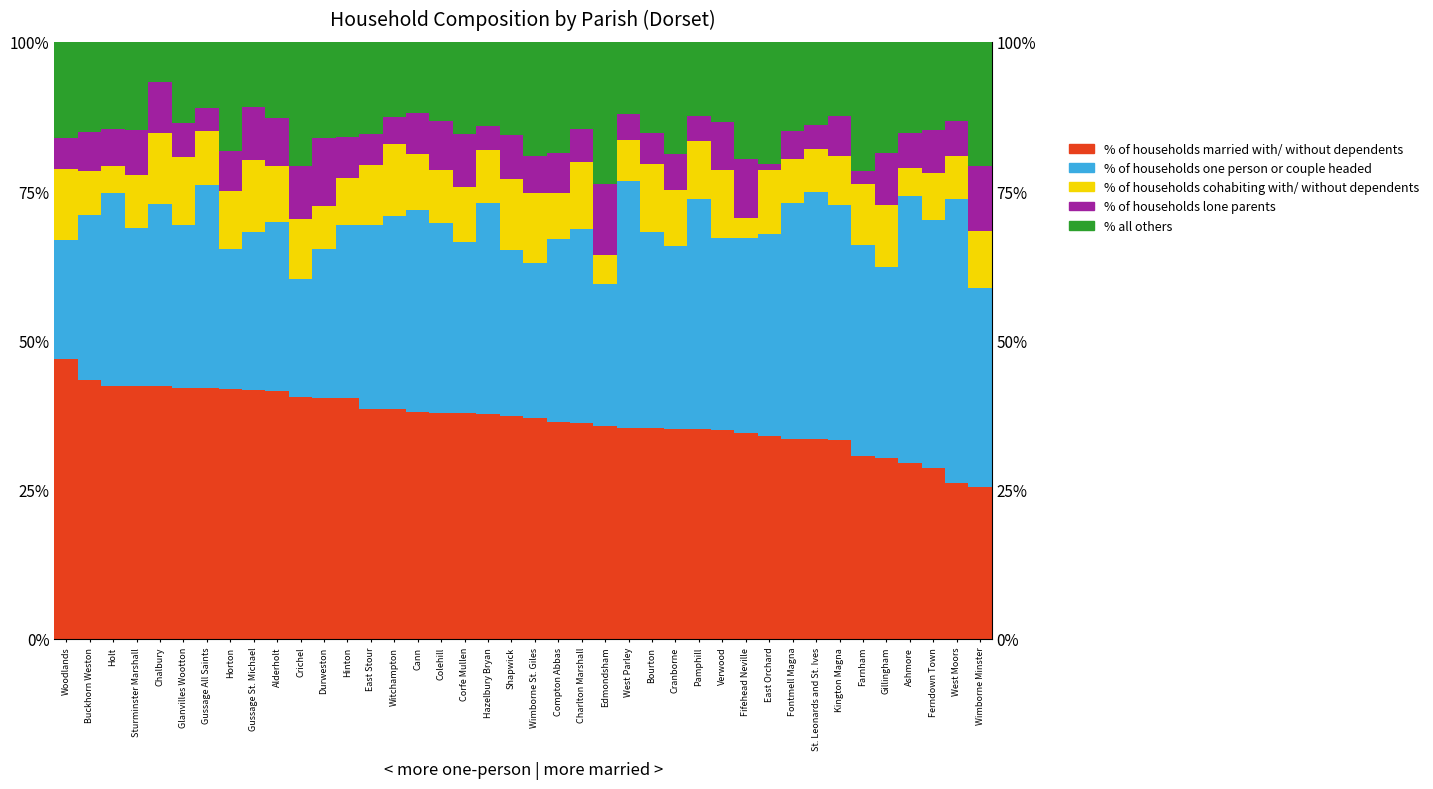

Reading left to right, what are all the values shown in this chart?

% of households married with/ without dependents: Woodlands=46.9	Buckhorn Weston=43.4	Holt=42.4	Sturminster Marshall=42.4	Chalbury=42.4	Glanvilles Wootton=42.1	Gussage All Saints=42.0	Horton=41.8	Gussage St. Michael=41.8	Alderholt=41.6	Crichel=40.5	Durweston=40.4	Hinton=40.3	East Stour=38.6	Witchampton=38.5	Cann=38.0	Colehill=37.9	Corfe Mullen=37.8	Hazelbury Bryan=37.6	Shapwick=37.4	Wimborne St. Giles=37.0	Compton Abbas=36.3	Charlton Marshall=36.2	Edmondsham=35.7	West Parley=35.4	Bourton=35.3	Cranborne=35.2	Pamphill=35.1	Verwood=35.0	Fifehead Neville=34.4	East Orchard=33.9	Fontmell Magna=33.6	St. Leonards and St. Ives=33.5	Kington Magna=33.3	Farnham=30.7	Gillingham=30.4	Ashmore=29.4	Ferndown Town=28.7	West Moors=26.1	Wimborne Minster=25.5
% of households one person or couple headed: Woodlands=19.9	Buckhorn Weston=27.6	Holt=32.2	Sturminster Marshall=26.5	Chalbury=30.5	Glanvilles Wootton=27.3	Gussage All Saints=34.0	Horton=23.6	Gussage St. Michael=26.4	Alderholt=28.2	Crichel=19.8	Durweston=25.0	Hinton=29.0	East Stour=30.7	Witchampton=32.4	Cann=33.8	Colehill=31.9	Corfe Mullen=28.7	Hazelbury Bryan=35.3	Shapwick=27.7	Wimborne St. Giles=26.0	Compton Abbas=30.8	Charlton Marshall=32.4	Edmondsham=23.8	West Parley=41.4	Bourton=32.8	Cranborne=30.5	Pamphill=38.5	Verwood=32.2	Fifehead Neville=32.8	East Orchard=33.9	Fontmell Magna=39.4	St. Leonards and St. Ives=41.3	Kington Magna=39.3	Farnham=35.2	Gillingham=32.0	Ashmore=44.7	Ferndown Town=41.4	West Moors=47.5	Wimborne Minster=33.3
% of households cohabiting with/ without dependents: Woodlands=11.8	Buckhorn Weston=7.2	Holt=4.6	Sturminster Marshall=8.9	Chalbury=11.9	Glanvilles Wootton=11.4	Gussage All Saints=9.0	Horton=9.6	Gussage St. Michael=12.1	Alderholt=9.5	Crichel=9.9	Durweston=7.0	Hinton=8.0	East Stour=10.1	Witchampton=12.1	Cann=9.4	Colehill=8.8	Corfe Mullen=9.2	Hazelbury Bryan=8.9	Shapwick=12.0	Wimborne St. Giles=11.6	Compton Abbas=7.7	Charlton Marshall=11.2	Edmondsham=4.8	West Parley=6.8	Bourton=11.4	Cranborne=9.4	Pamphill=9.8	Verwood=11.3	Fifehead Neville=3.3	East Orchard=10.7	Fontmell Magna=7.5	St. Leonards and St. Ives=7.2	Kington Magna=8.3	Farnham=10.2	Gillingham=10.3	Ashmore=4.7	Ferndown Town=7.9	West Moors=7.2	Wimborne Minster=9.6
% of households lone parents: Woodlands=5.2	Buckhorn Weston=6.6	Holt=6.1	Sturminster Marshall=7.5	Chalbury=8.5	Glanvilles Wootton=5.7	Gussage All Saints=4.0	Horton=6.7	Gussage St. Michael=8.8	Alderholt=8.0	Crichel=9.0	Durweston=11.5	Hinton=6.8	East Stour=5.2	Witchampton=4.4	Cann=6.8	Colehill=8.2	Corfe Mullen=8.8	Hazelbury Bryan=4.0	Shapwick=7.2	Wimborne St. Giles=6.2	Compton Abbas=6.6	Charlton Marshall=5.5	Edmondsham=11.9	West Parley=4.3	Bourton=5.2	Cranborne=6.0	Pamphill=4.0	Verwood=8.0	Fifehead Neville=9.8	East Orchard=0.9	Fontmell Magna=4.6	St. Leonards and St. Ives=4.1	Kington Magna=6.5	Farnham=2.3	Gillingham=8.8	Ashmore=5.9	Ferndown Town=7.1	West Moors=6.0	Wimborne Minster=10.8
% all others: Woodlands=16.1	Buckhorn Weston=15.1	Holt=14.6	Sturminster Marshall=14.8	Chalbury=6.8	Glanvilles Wootton=13.6	Gussage All Saints=11.0	Horton=18.3	Gussage St. Michael=11.0	Alderholt=12.7	Crichel=20.7	Durweston=16.0	Hinton=15.9	East Stour=15.4	Witchampton=12.6	Cann=12.0	Colehill=13.3	Corfe Mullen=15.4	Hazelbury Bryan=14.2	Shapwick=15.7	Wimborne St. Giles=19.2	Compton Abbas=18.7	Charlton Marshall=14.6	Edmondsham=23.8	West Parley=12.1	Bourton=15.3	Cranborne=18.8	Pamphill=12.5	Verwood=13.5	Fifehead Neville=19.7	East Orchard=20.5	Fontmell Magna=15.0	St. Leonards and St. Ives=13.9	Kington Magna=12.5	Farnham=21.6	Gillingham=18.6	Ashmore=15.3	Ferndown Town=14.8	West Moors=13.2	Wimborne Minster=20.8